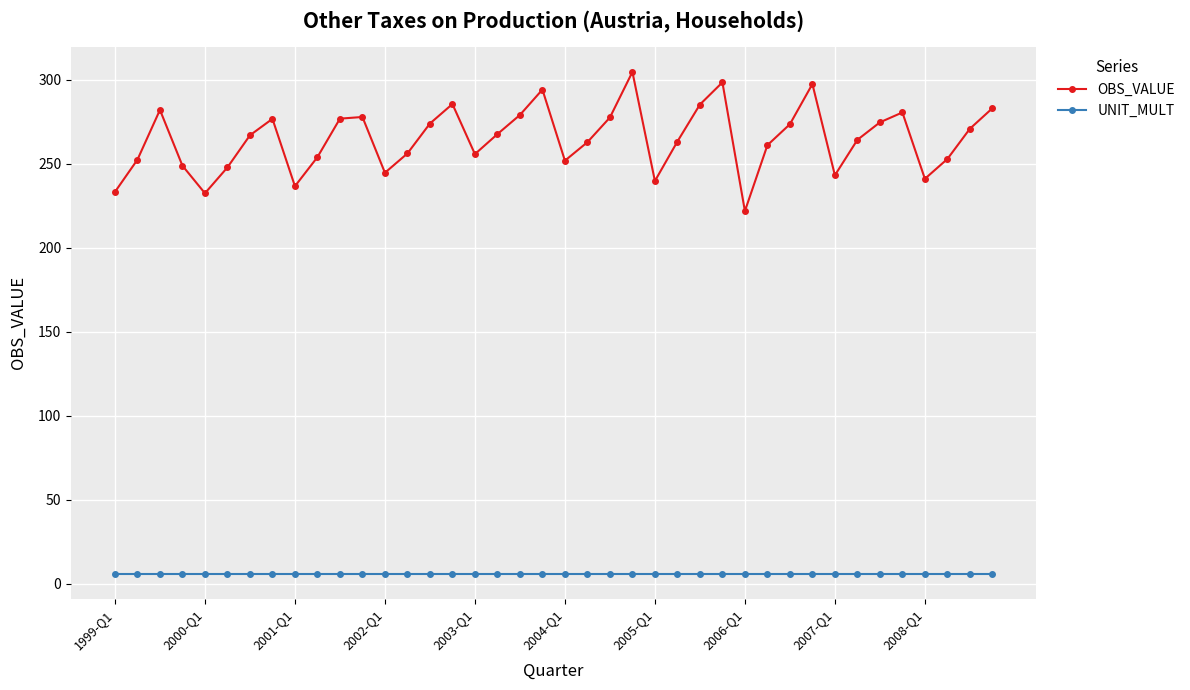

What is the highest value of the UNIT_MULT series?

6.0